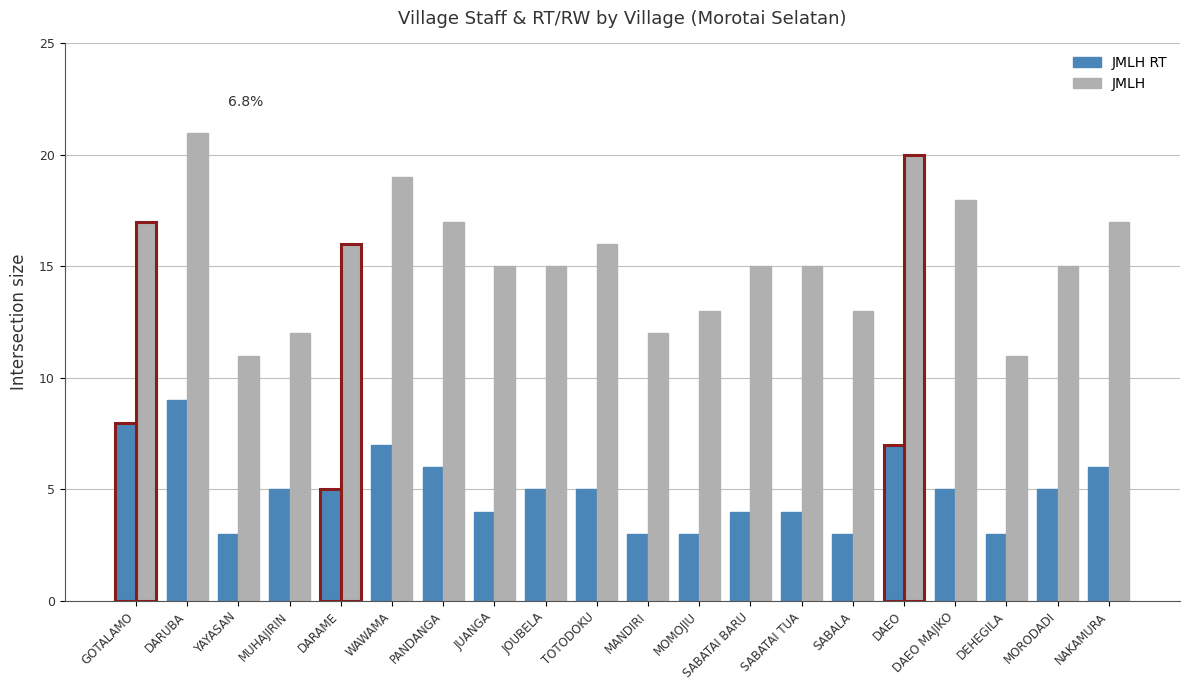

Count the JMLH values in the range 13 to 17.

12